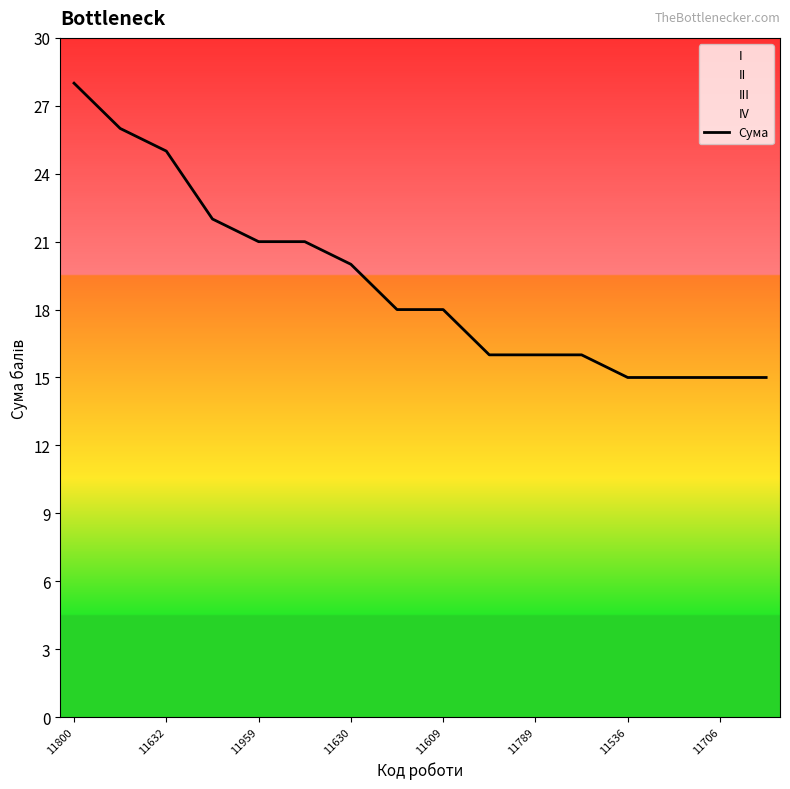

Reading left to right, list all the values displayed in this chart.

28	26	25	22	21	21	20	18	18	16	16	16	15	15	15	15